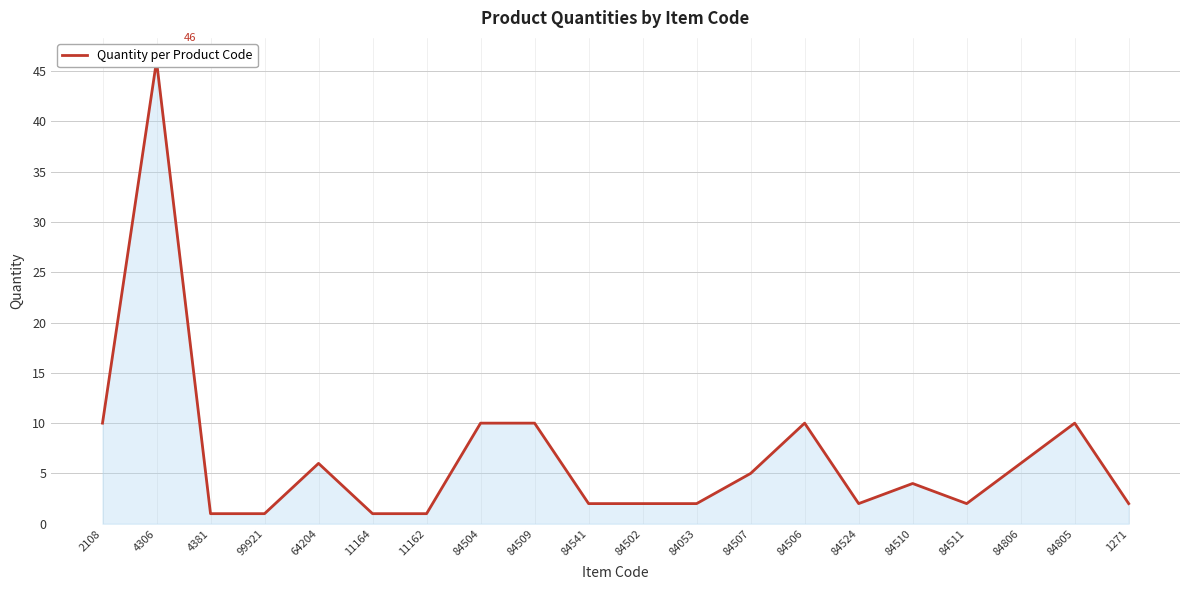

What is the difference between the second highest and minimum values?

9